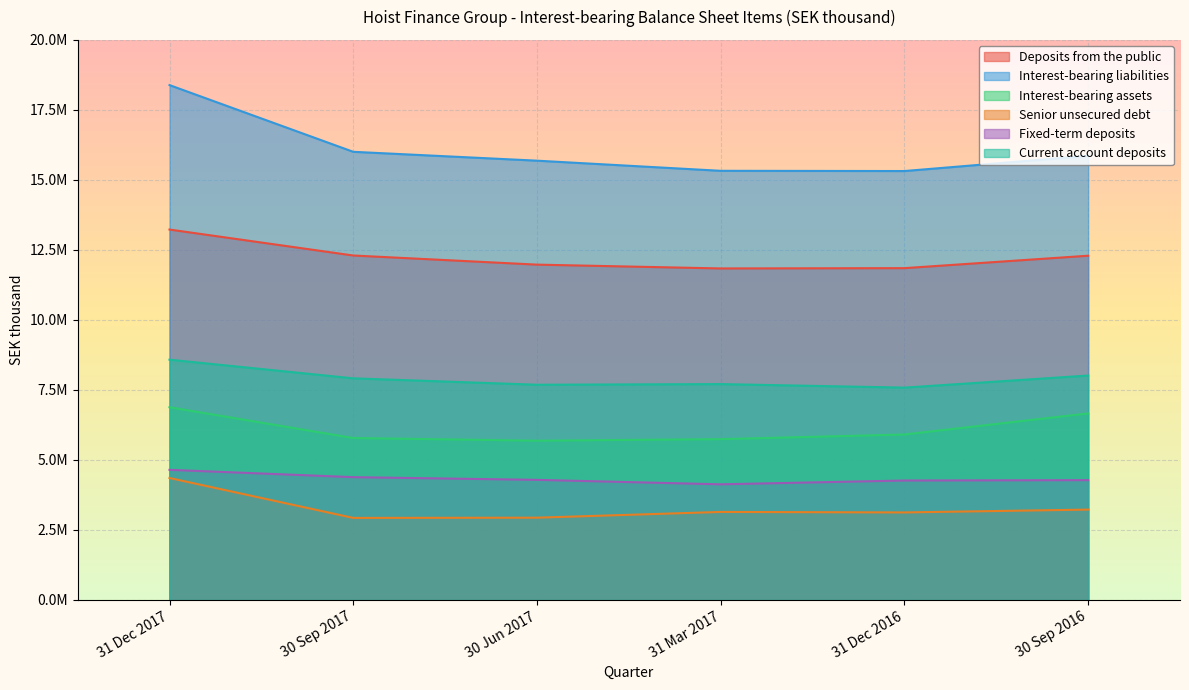

What is the difference between the second highest and second lowest values in the Fixed-term deposits series?

119879.0